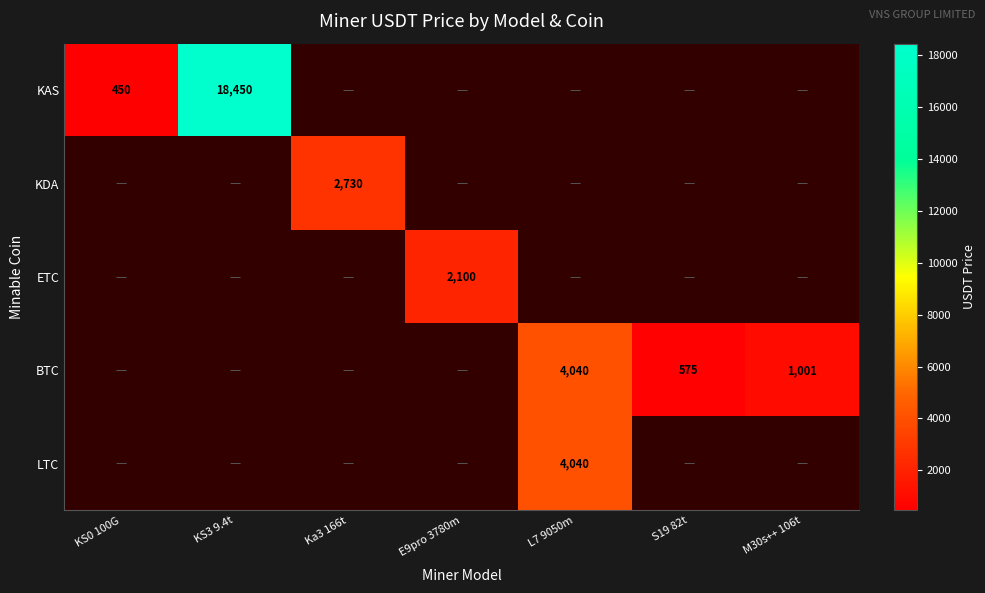

The LTC series shows 2452 at L7 9050m. True or false?

False